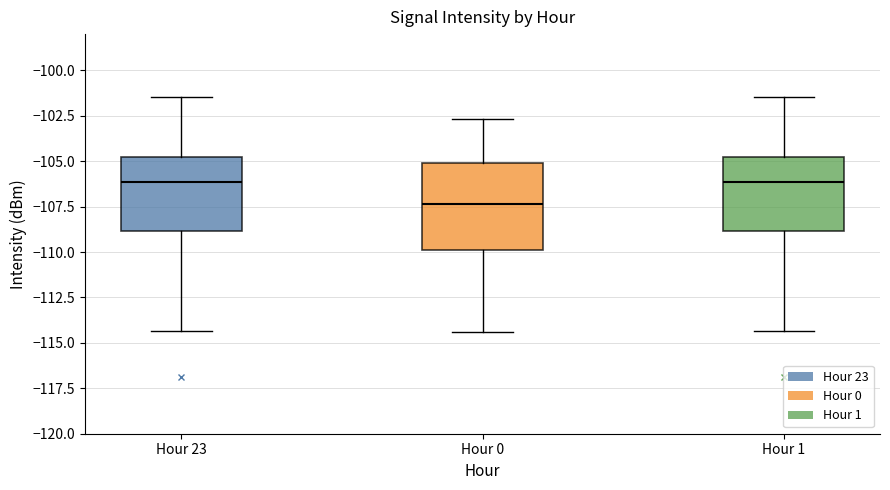

Reading left to right, read every box against the y-axis: the position of its median line, the range the box covers, and the ends of its whiskers. The values are not printed on the chart, so give them approximately, as read against the axis.

Hour 23: median -106.0, box -109.0 to -105.0, whiskers -114.5 to -101.5
Hour 0: median -107.5, box -110.0 to -105.0, whiskers -114.5 to -102.5
Hour 1: median -106.0, box -109.0 to -105.0, whiskers -114.5 to -101.5